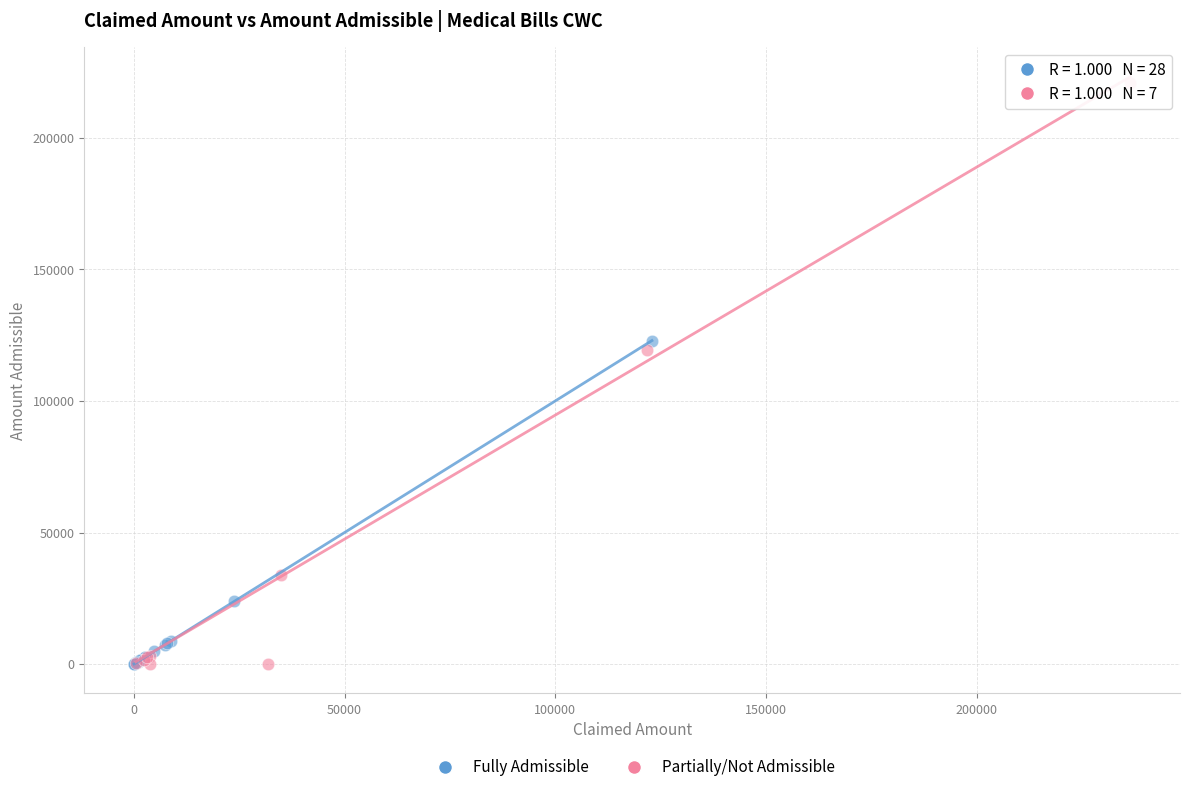

Which series has the widest spread of Y values?

Partially/Not Admissible